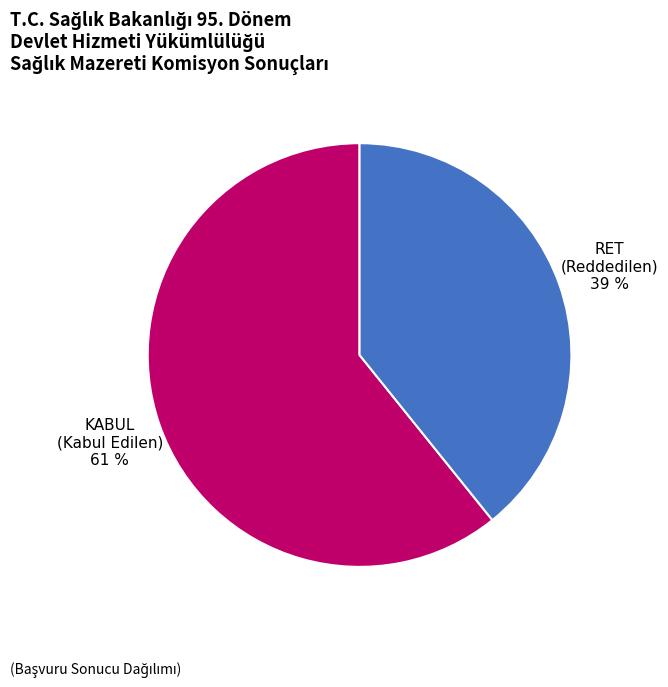

Which slice represents more than half of the pie?

KABUL